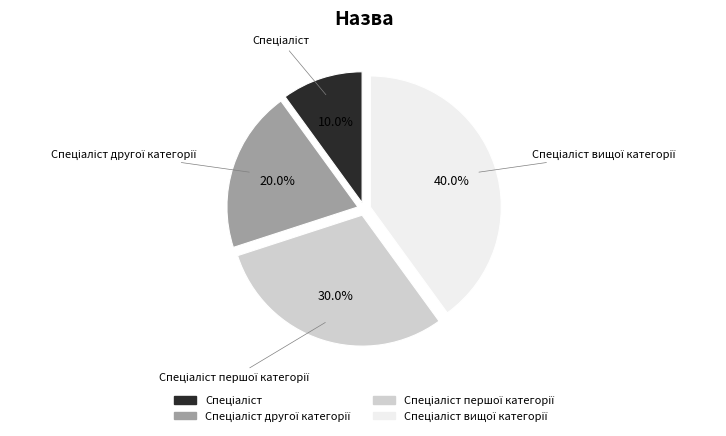

Is there a majority slice in this chart?

No